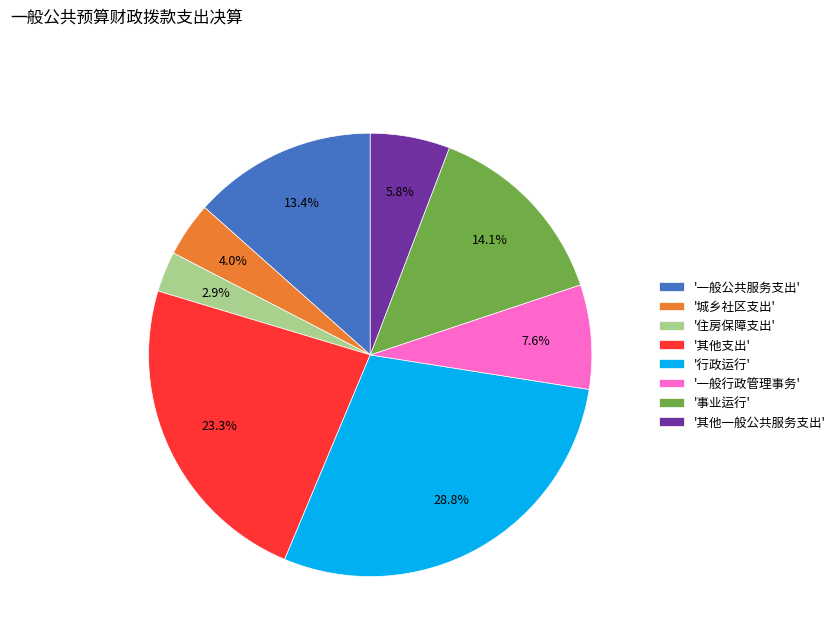

Do '一般公共服务支出' and '其他支出' together represent more than half of the pie?

No